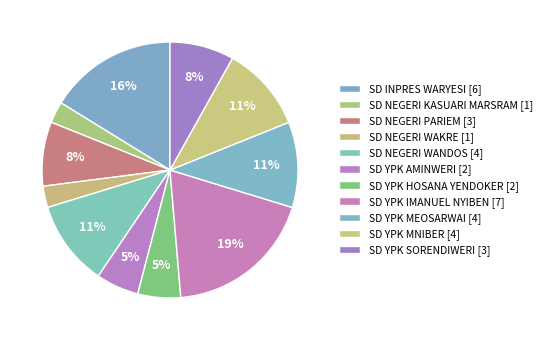

Approximately how many times larger is the value at SD YPK HOSANA YENDOKER compared to SD YPK AMINWERI?

1.0